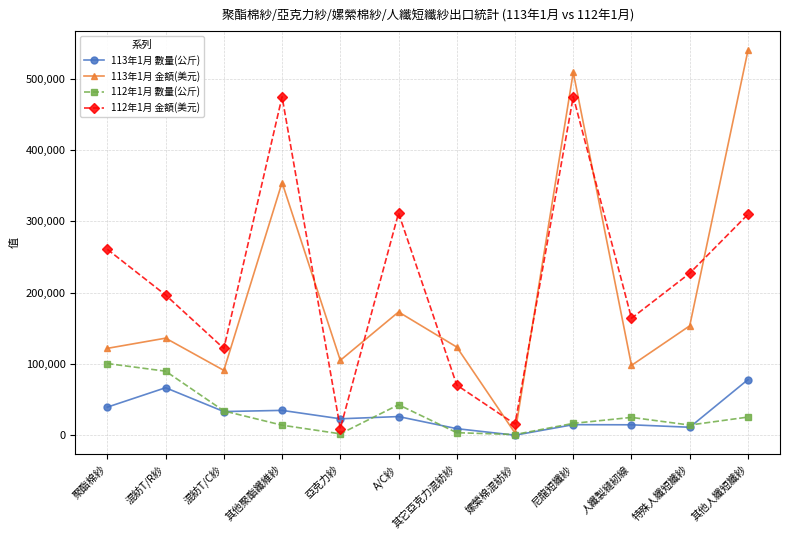

What is the label of the 1st point from the left?

聚酯棉紗